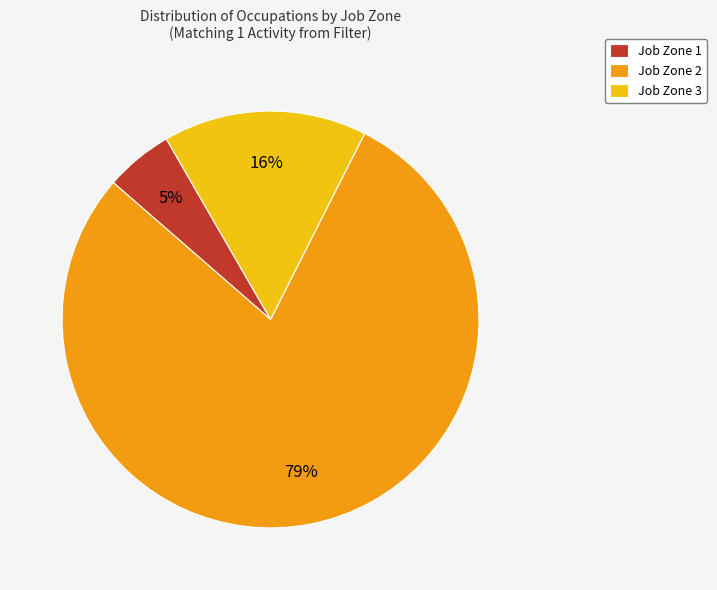

How many slices are in this pie chart?

3